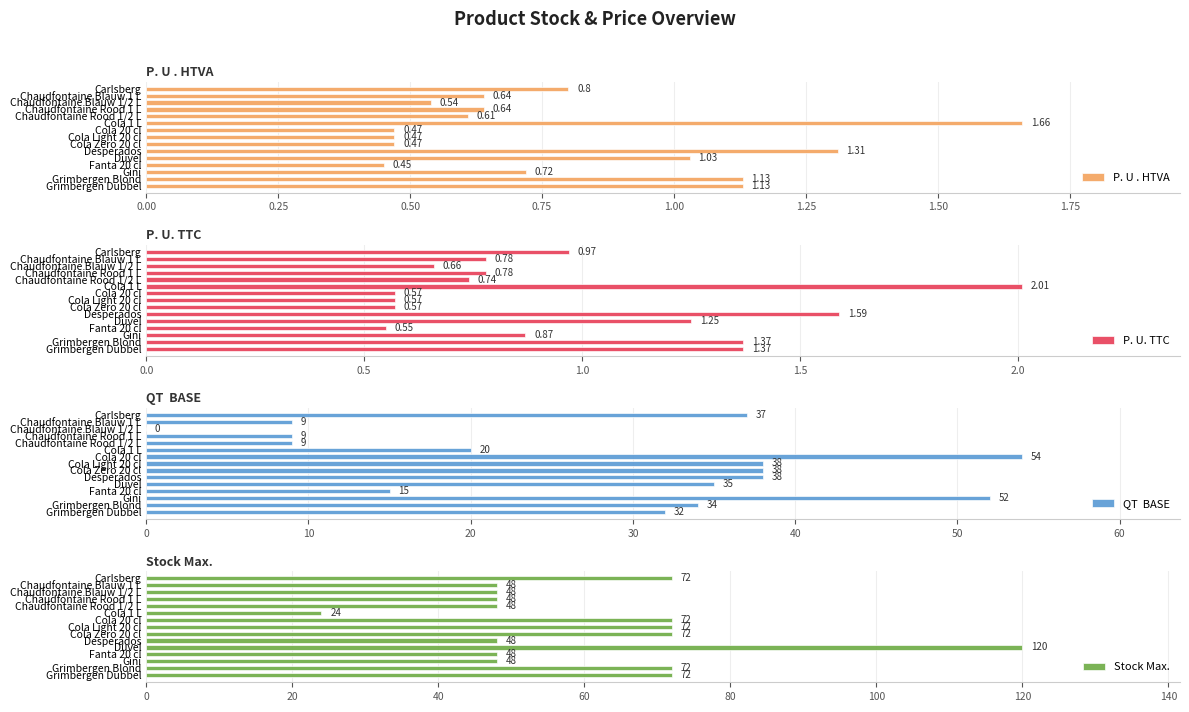

How many distinct data groups are displayed?

4